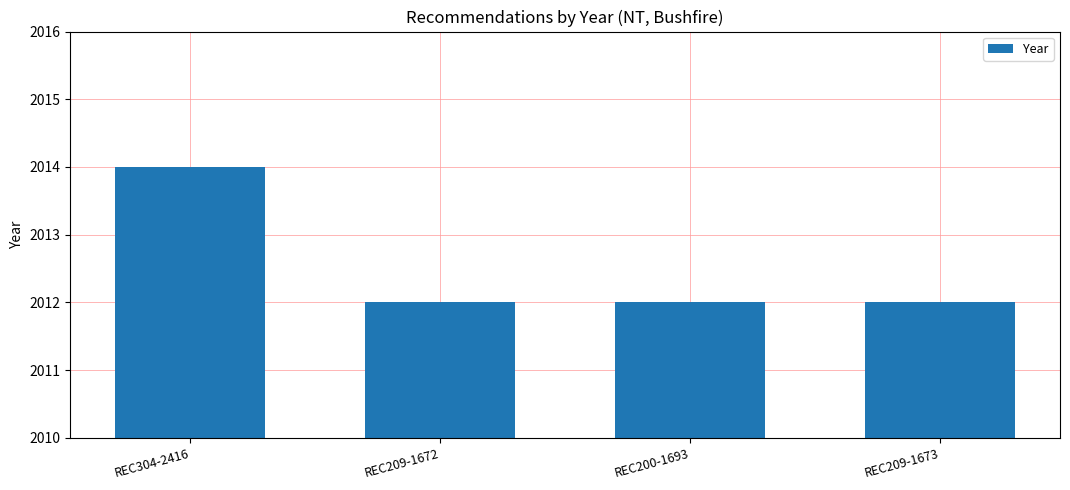

What is the greatest value displayed?

2014